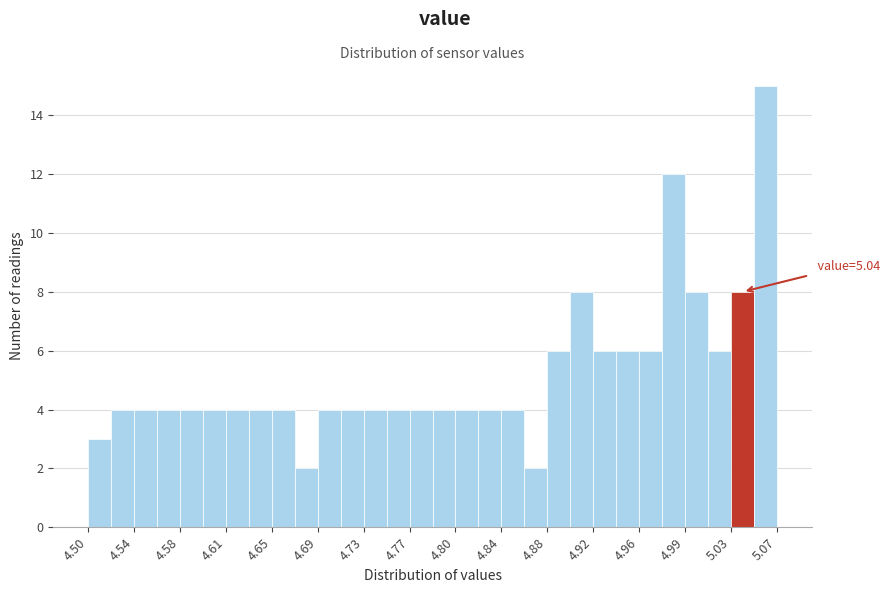

Read against the x-axis, roughly where is the centre of the tallest bar?

5.060